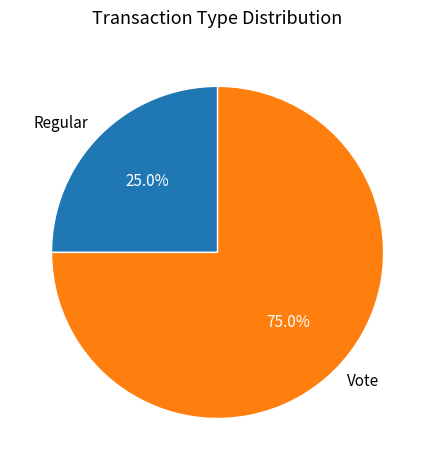

What percentage is NOT represented by Regular?

75.0%